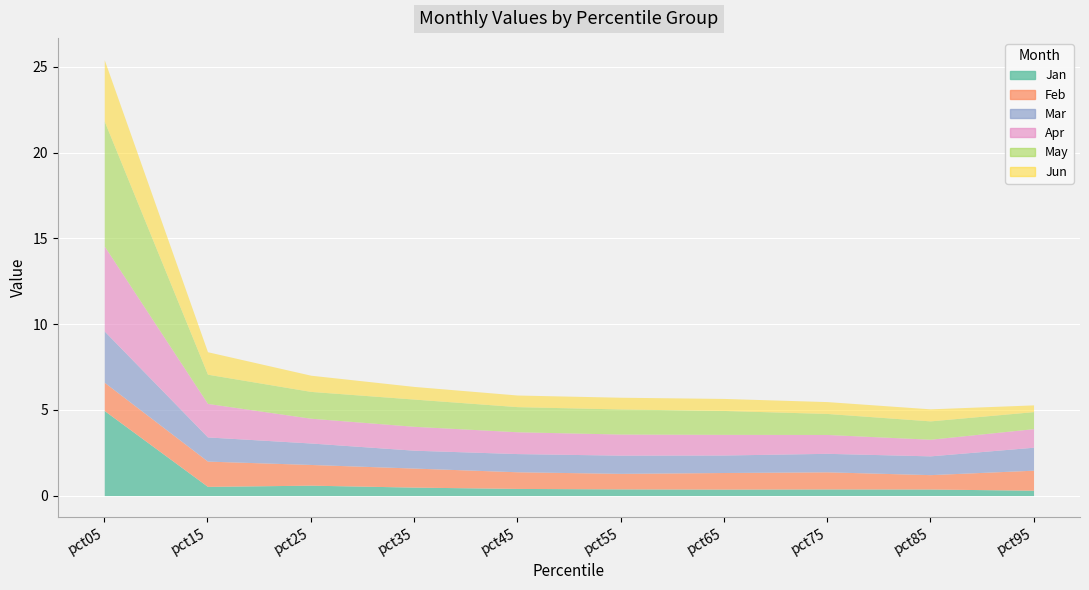

What is the difference between the second highest and second lowest values in the Mar series?

0.4